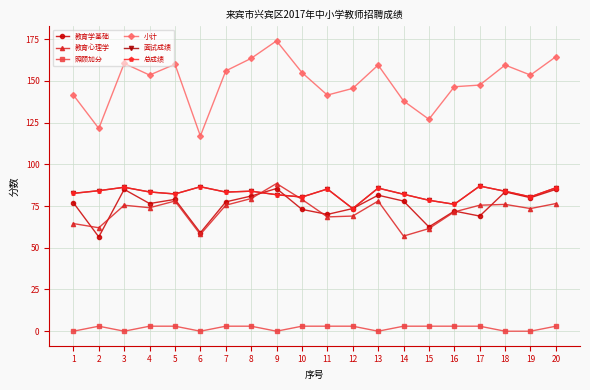

Is this an area chart (filled region under the line)?

No